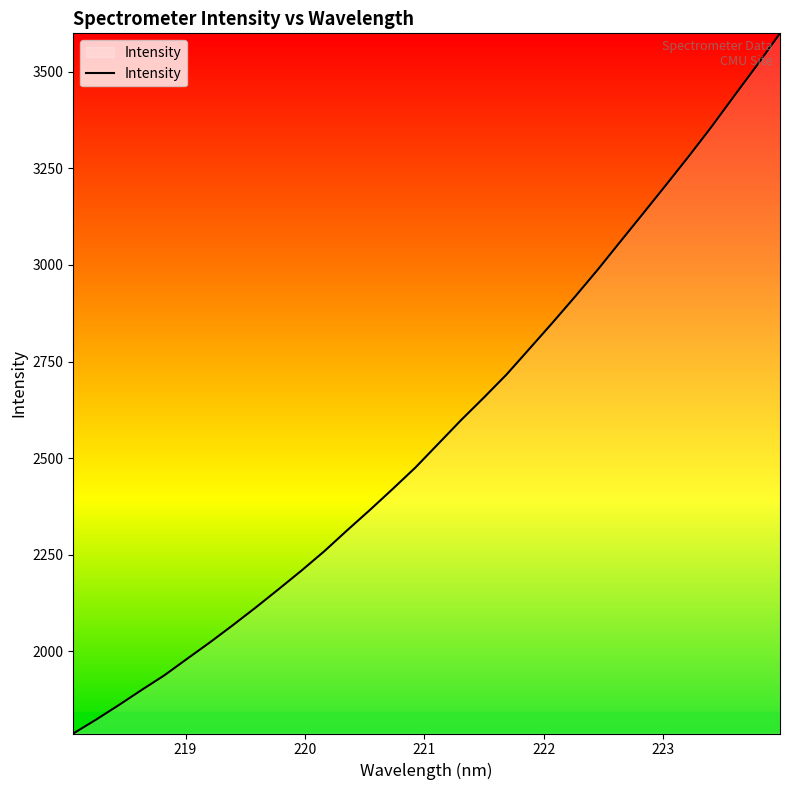

What is the difference between the maximum and minimum values?

1812.3